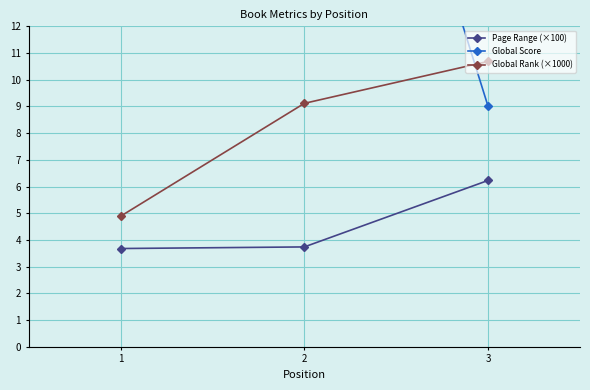

Reading left to right, list all the values displayed in this chart.

Page Range (×100): 3.7	3.7	6.2
Global Score: 85.0	31.0	9.0
Global Rank (×1000): 4.9	9.1	10.7